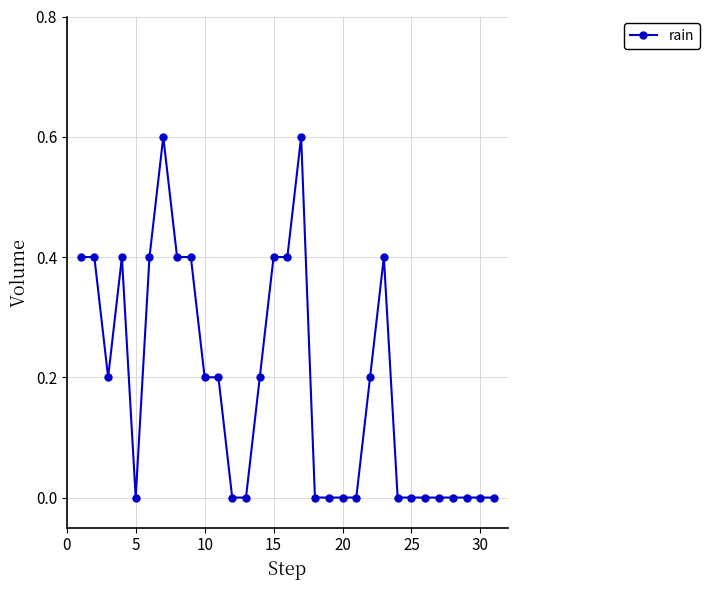

Does the chart have visible grid lines?

Yes